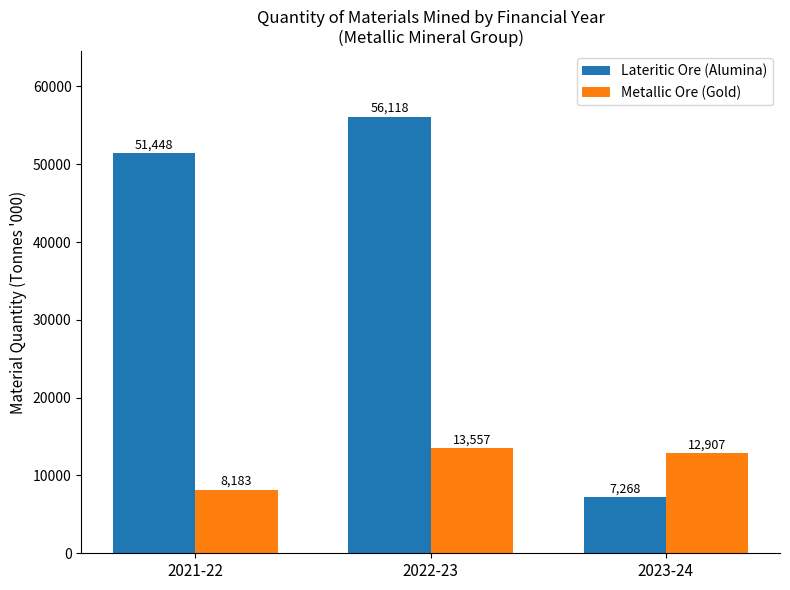

What is the label of the 2nd bar from the left?

2022-23